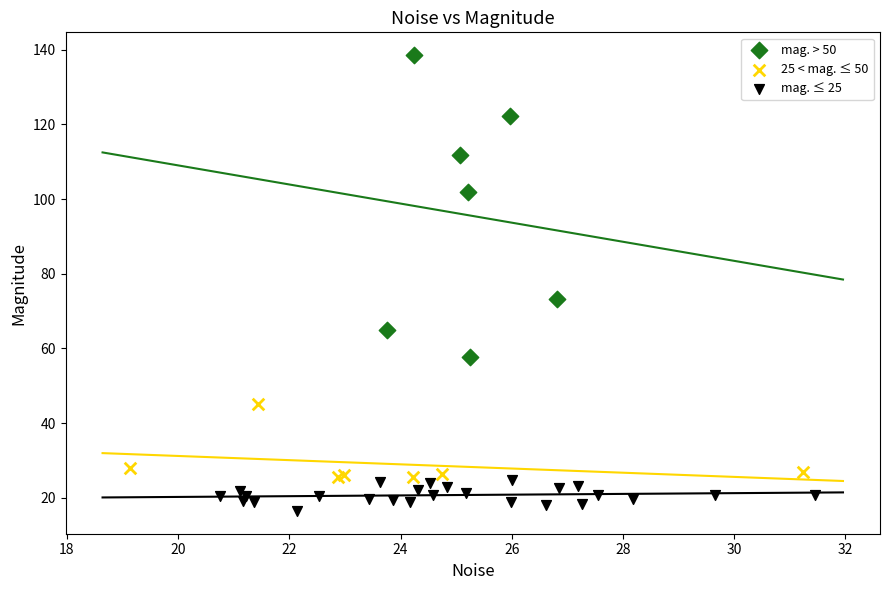

Which series has the largest Y range (max minus min)?

mag. > 50